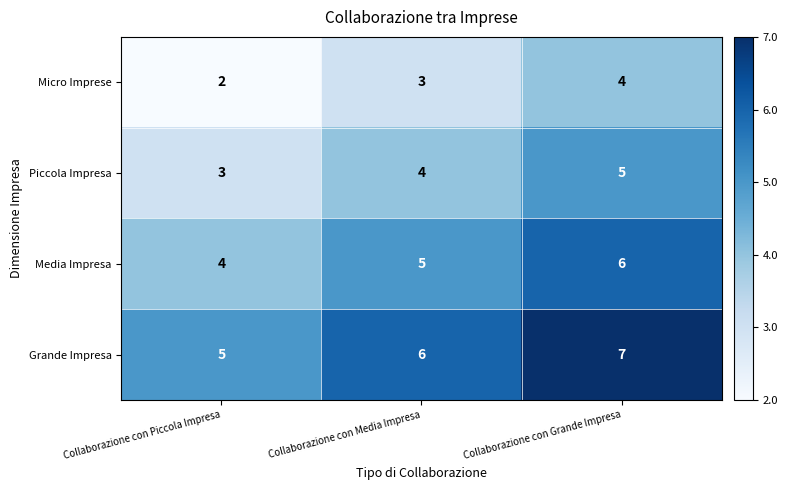

Reading left to right, transcribe all the data shown in this chart.

Micro Imprese: 2	3	4
Piccola Impresa: 3	4	5
Media Impresa: 4	5	6
Grande Impresa: 5	6	7